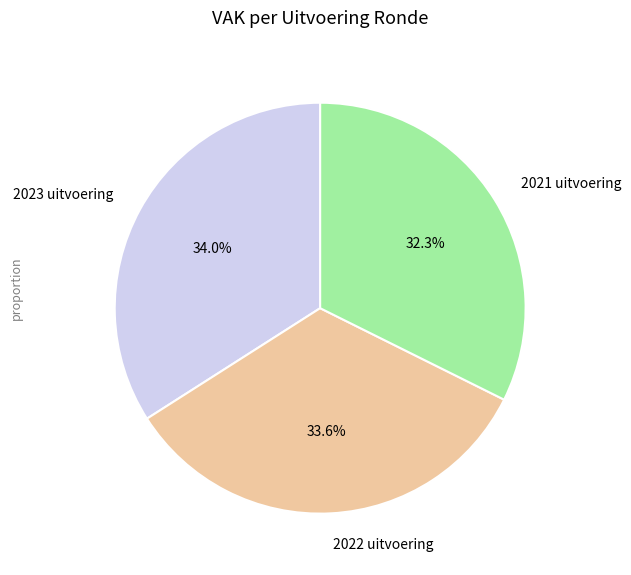

Does 2021 uitvoering represent more than half of the total?

No